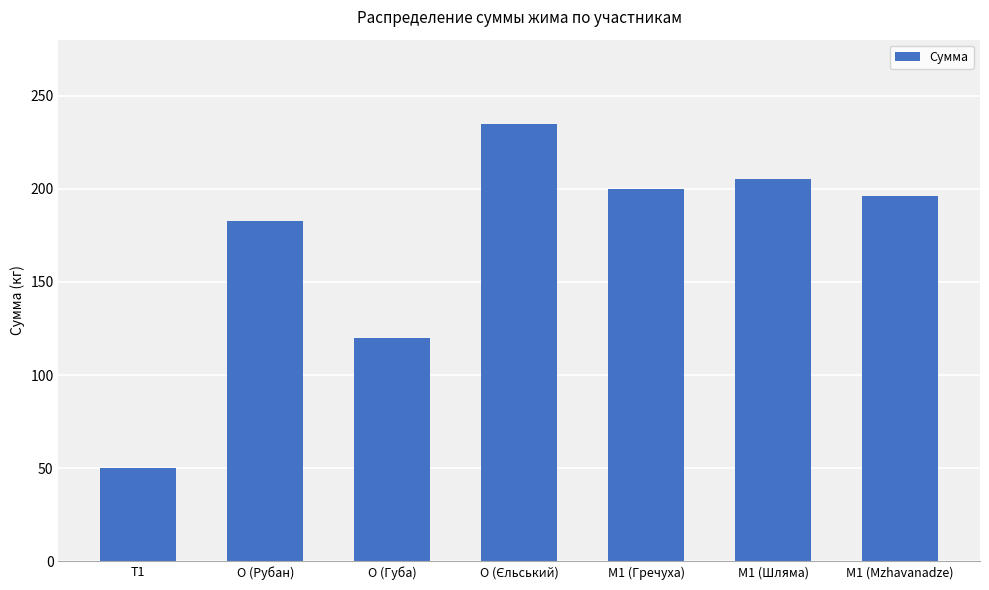

What position from the left is O (Губа)?

3